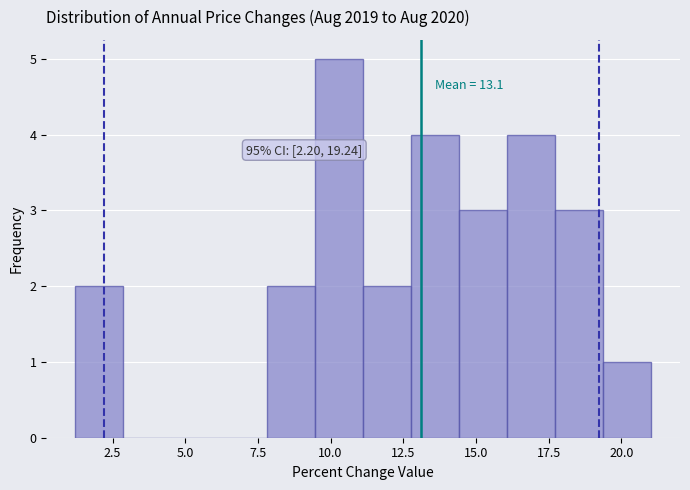

Read against the x-axis, roughly where is the centre of the tallest bar?

10.5